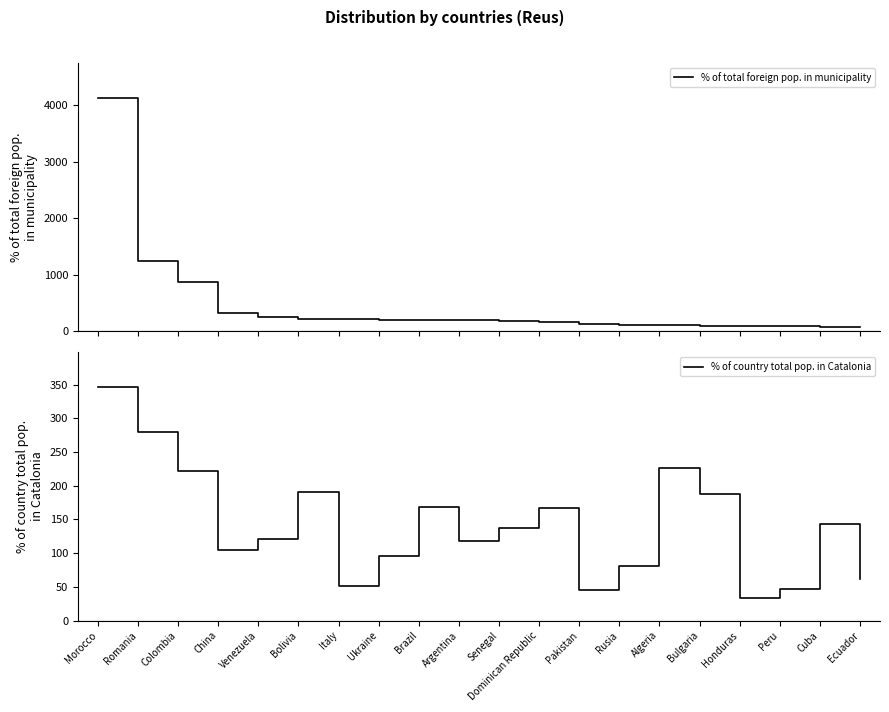

What is the average value of the % of total foreign pop. in municipality series?

449